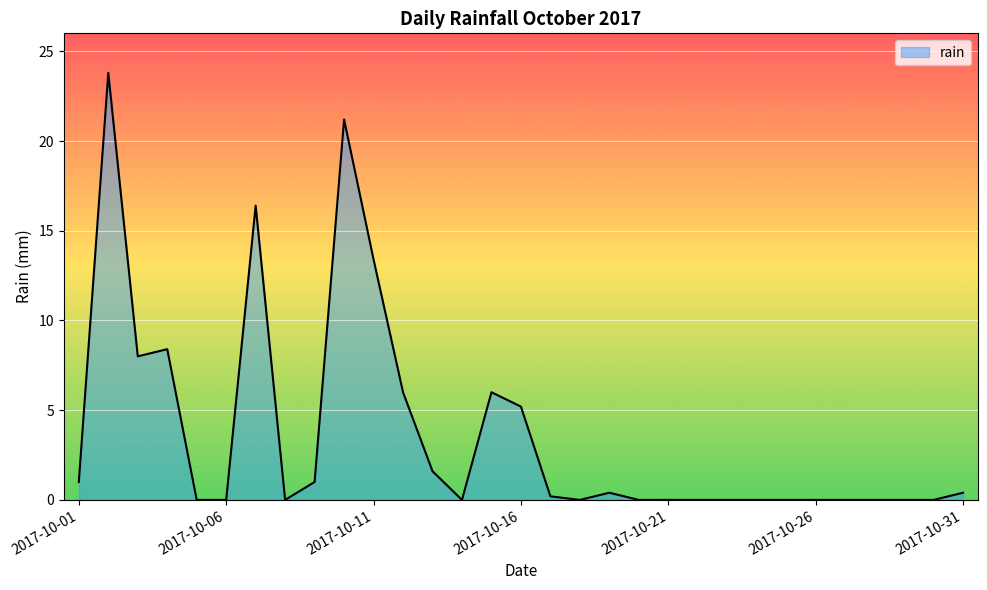

What is the difference between the maximum and minimum values?

23.8